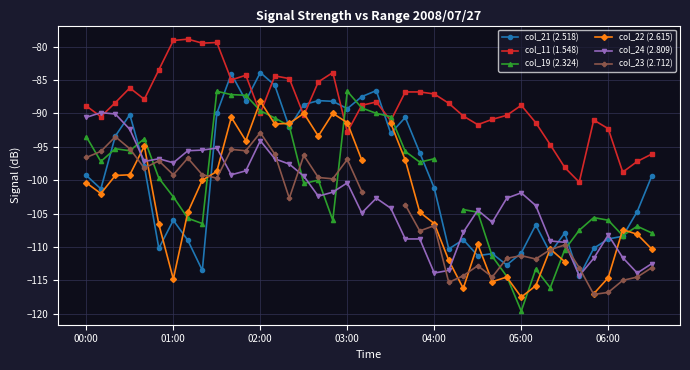

What is the average value of the col_24 (2.809) series?

-102.6